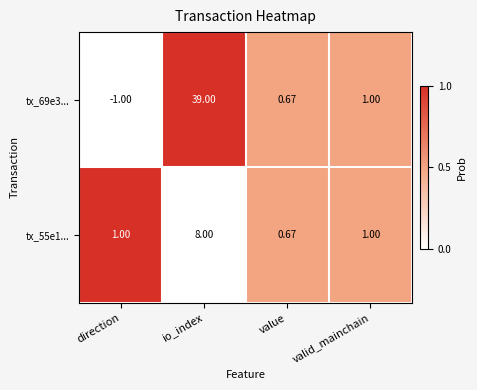

How many data points does each series have?

4